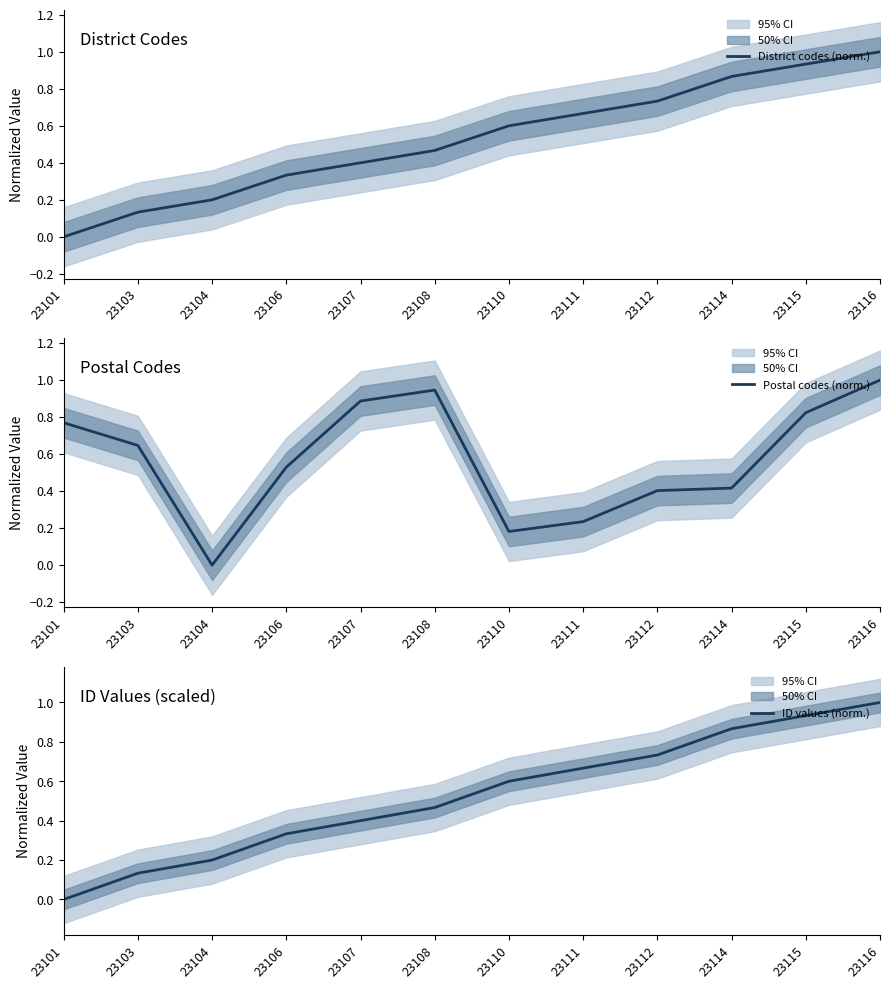

What is the difference between the maximum and minimum values in the District codes (norm.) series?

1.0